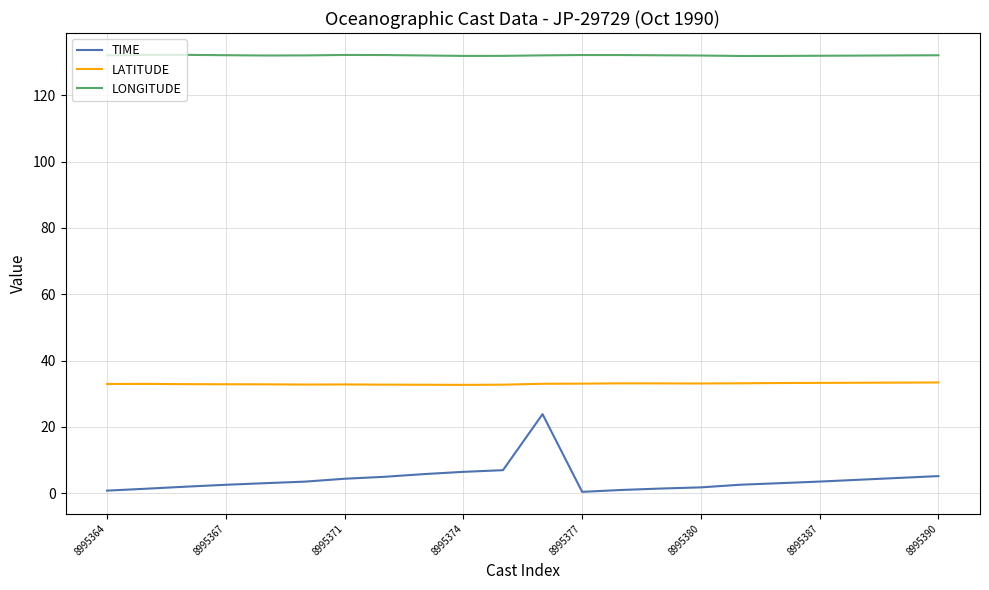

Which series has the largest total across all categories?

LONGITUDE